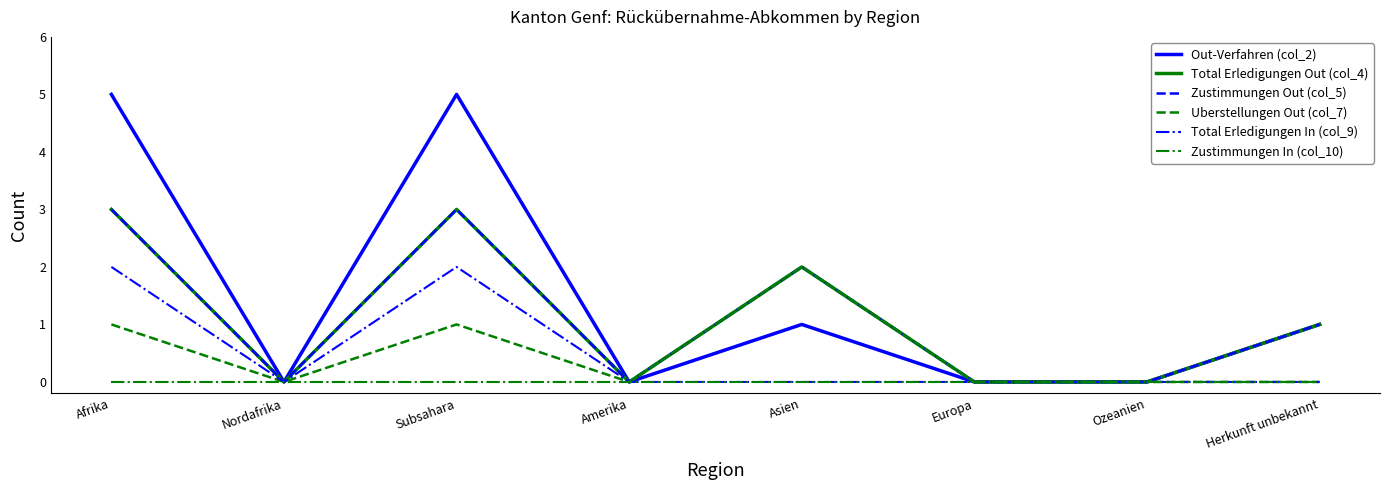

True or false: Total Erledigungen In (col_9) has a value of 0 at Europa.

True